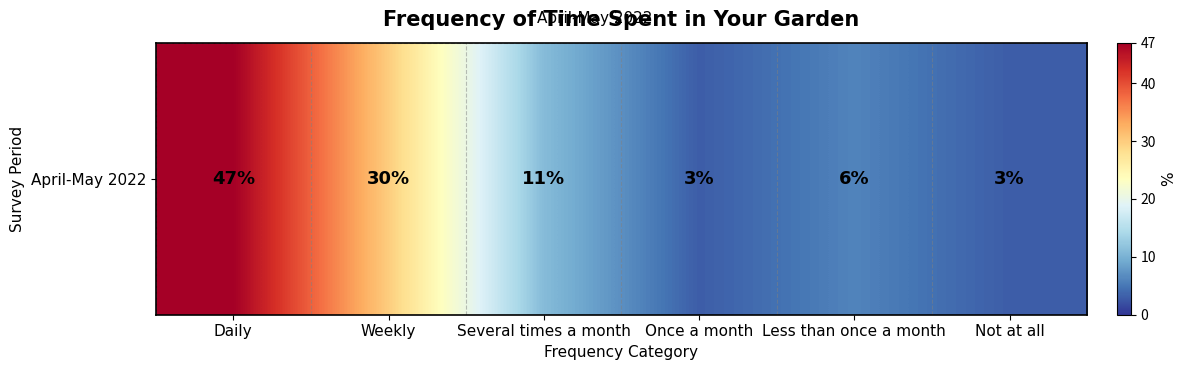

How many distinct data groups are displayed?

1